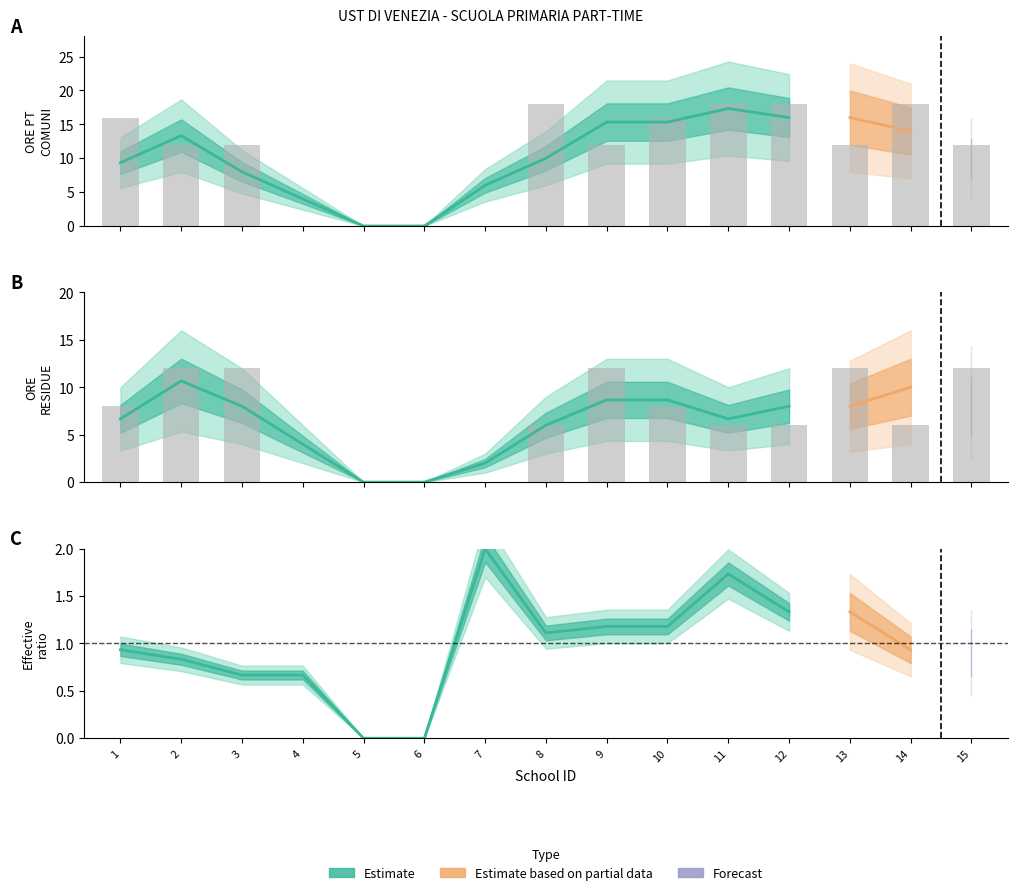

How many values in ORE RESIDUE are above zero?

11